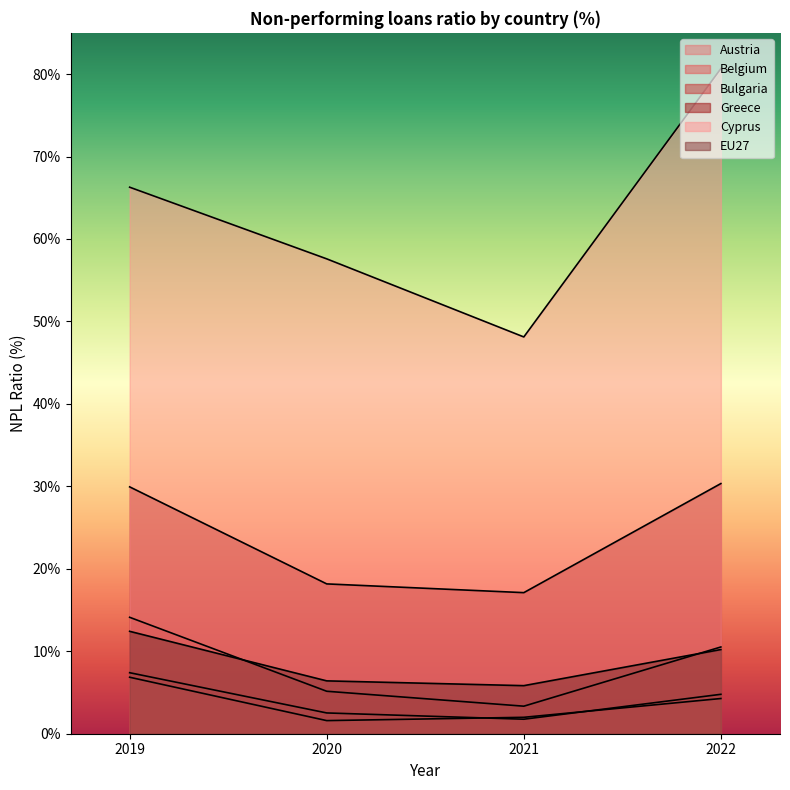

Reading left to right, transcribe all the data shown in this chart.

Austria: 6.8	1.6	2.0	4.3
Belgium: 7.4	2.5	1.8	4.8
Bulgaria: 14.1	5.2	3.3	10.5
Greece: 29.9	18.2	17.1	30.3
Cyprus: 66.3	57.6	48.1	80.7
EU27: 12.4	6.4	5.8	10.2